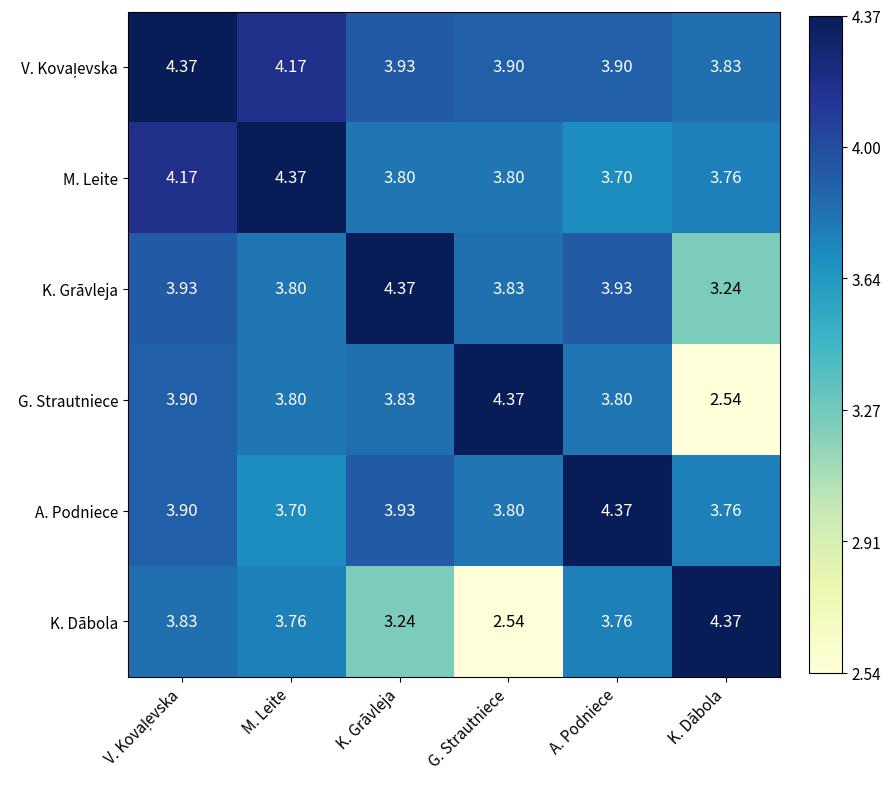

Which series changed the most between K. Grāvleja and A. Podniece?

K. Dābola